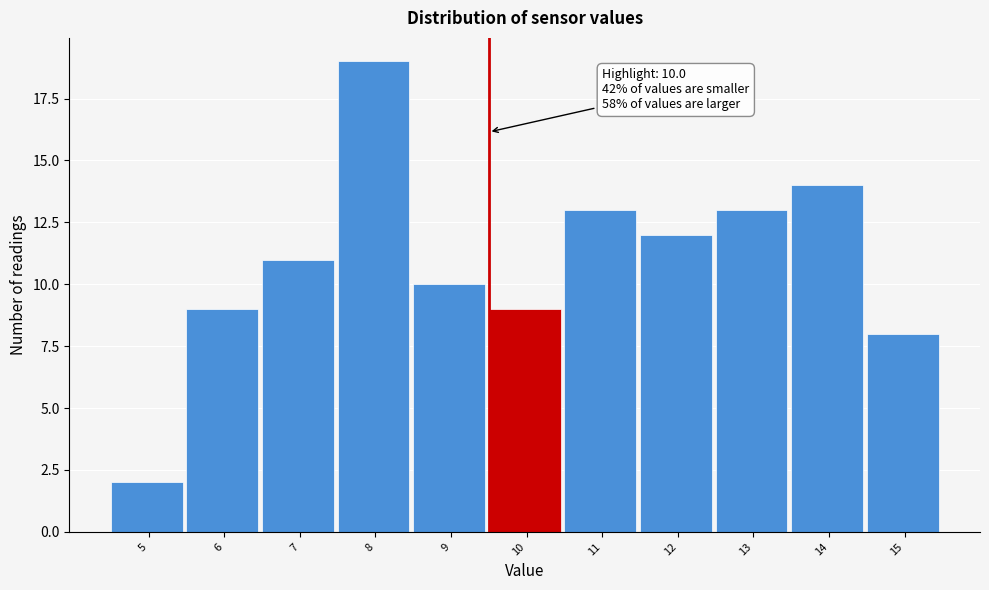

Reading right to left, transcribe all the data shown in this chart.

15=8	14=14	13=13	12=12	11=13	10=9	9=10	8=19	7=11	6=9	5=2